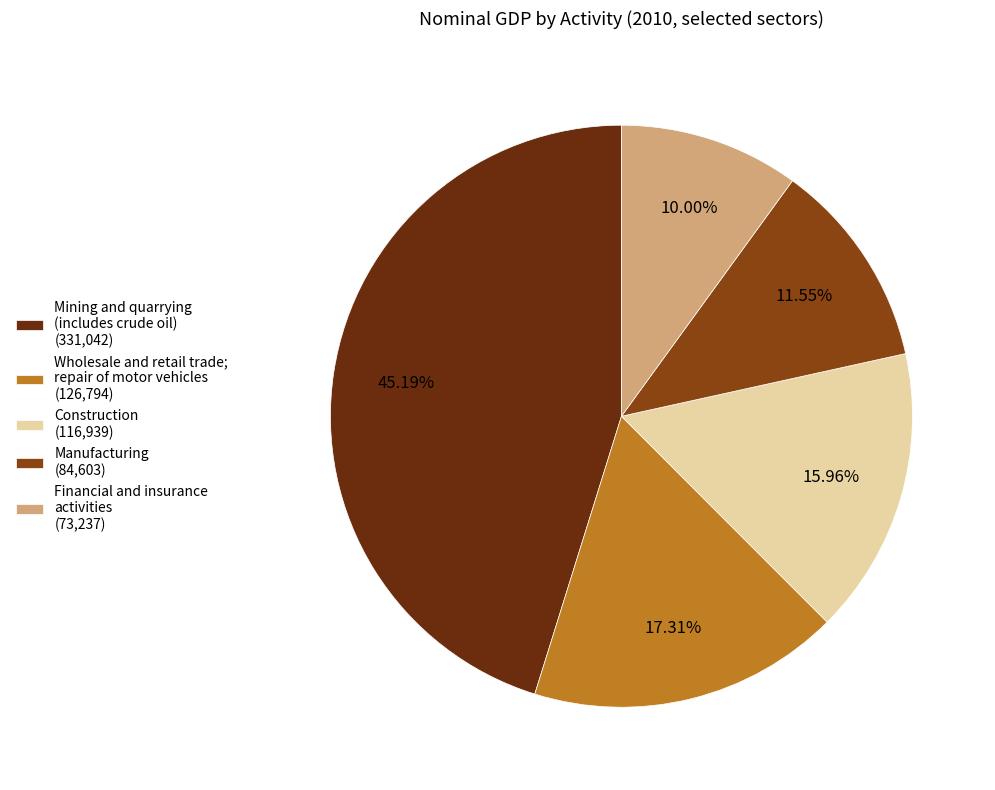

To the nearest percent, what percentage of the pie is Construction?

16%